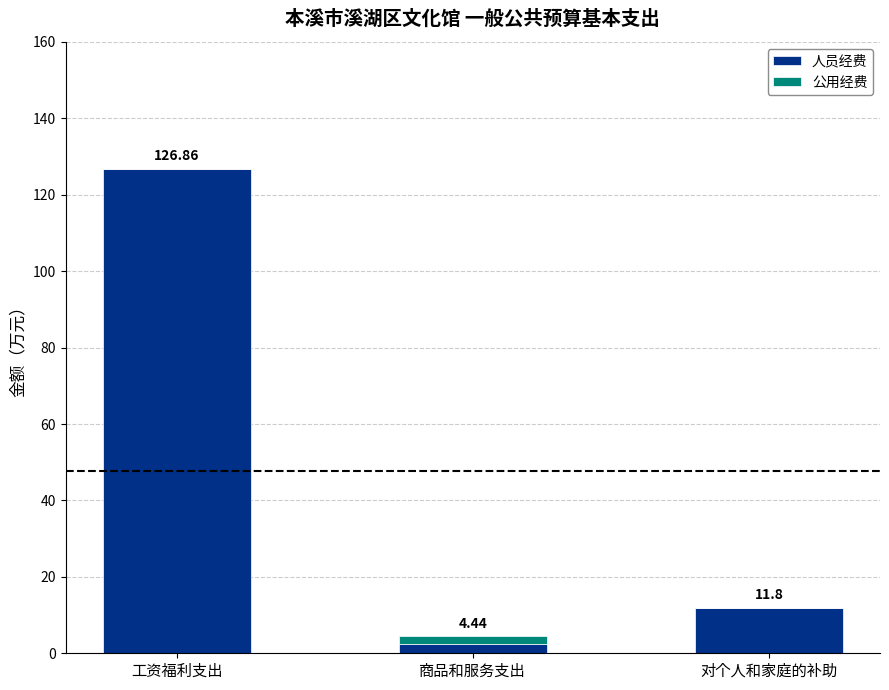

What is the sum of all 人员经费 values?

141.1